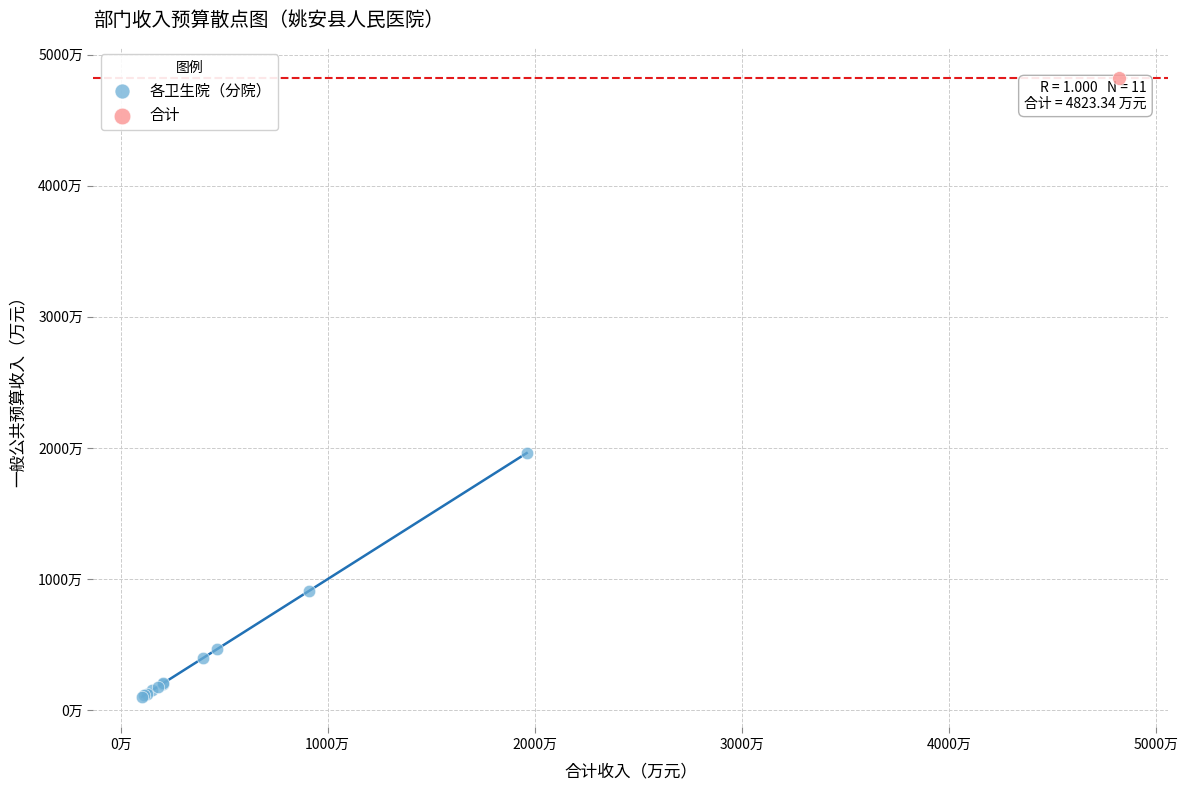

What are all the series names shown in the legend?

各卫生院（分院）, 合计